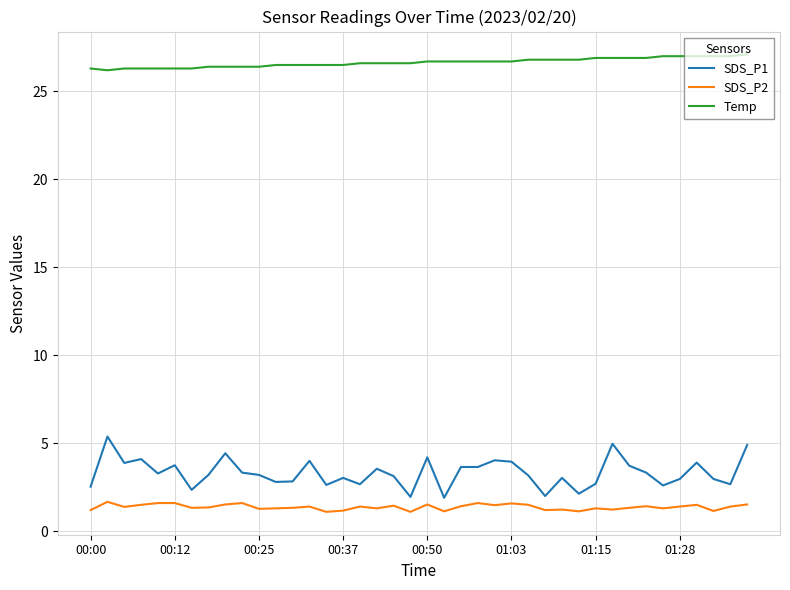

List the series in order of their peak value, lowest first.

SDS_P2, SDS_P1, Temp